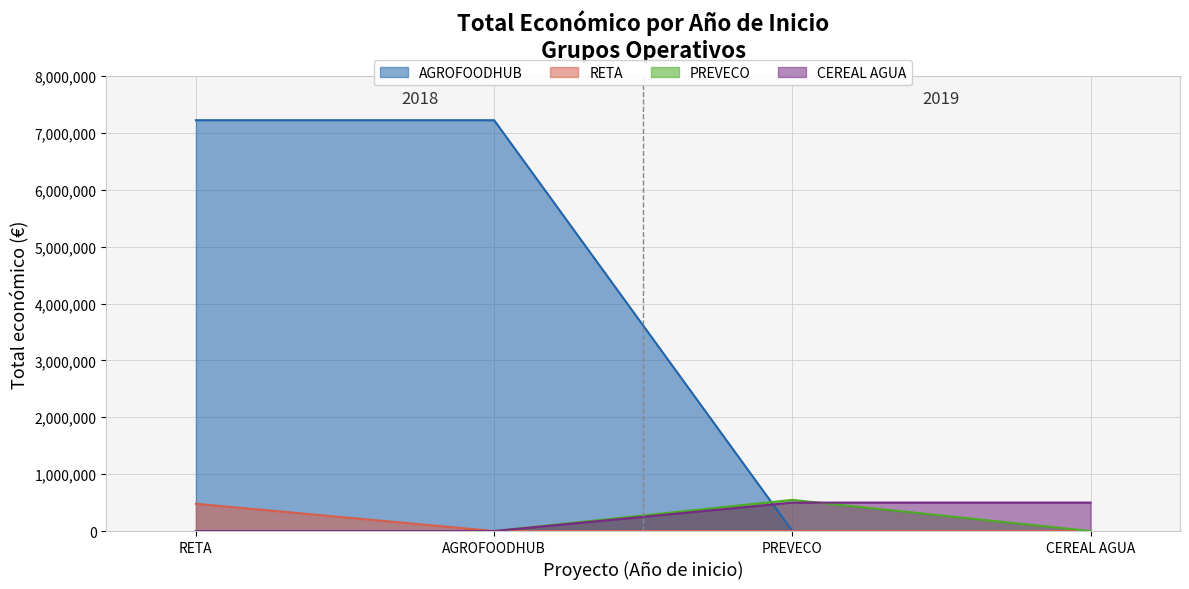

What is the sum of all values?

547512